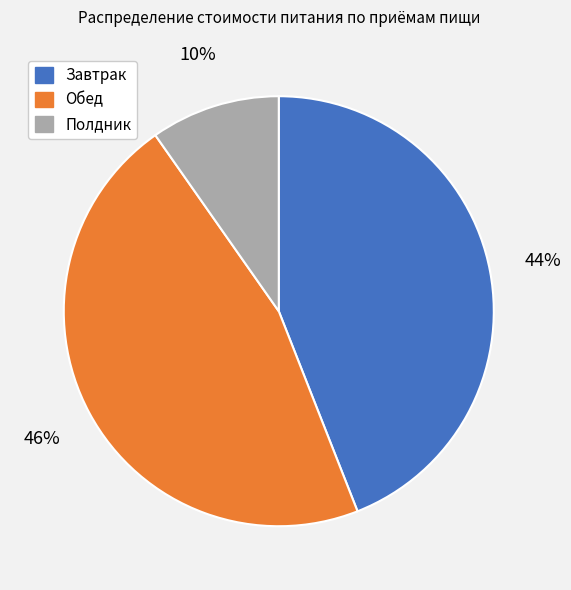

Does any single category account for the majority?

No